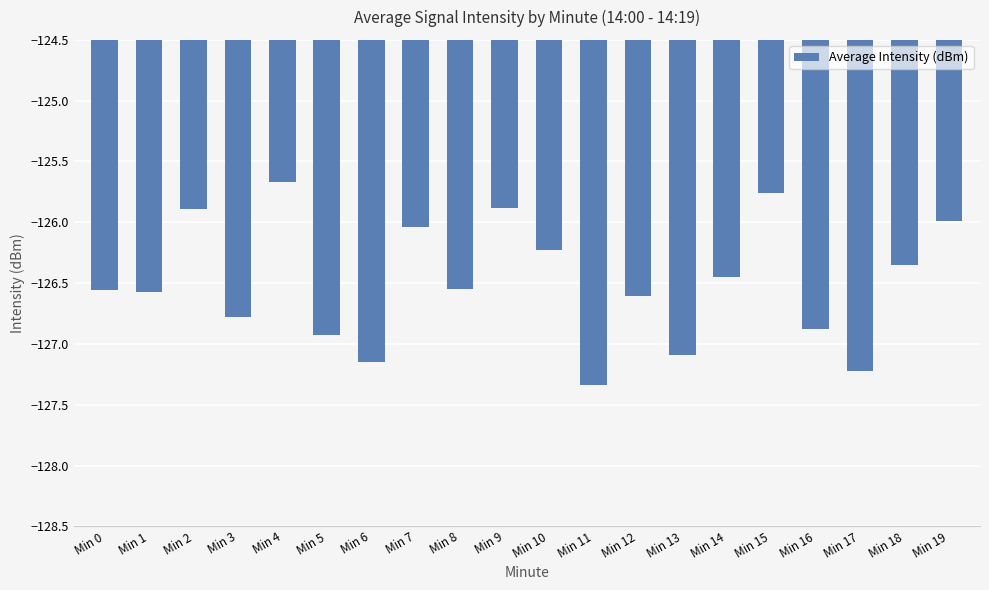

Is it true that the value at Min 15 is -125.8?

True